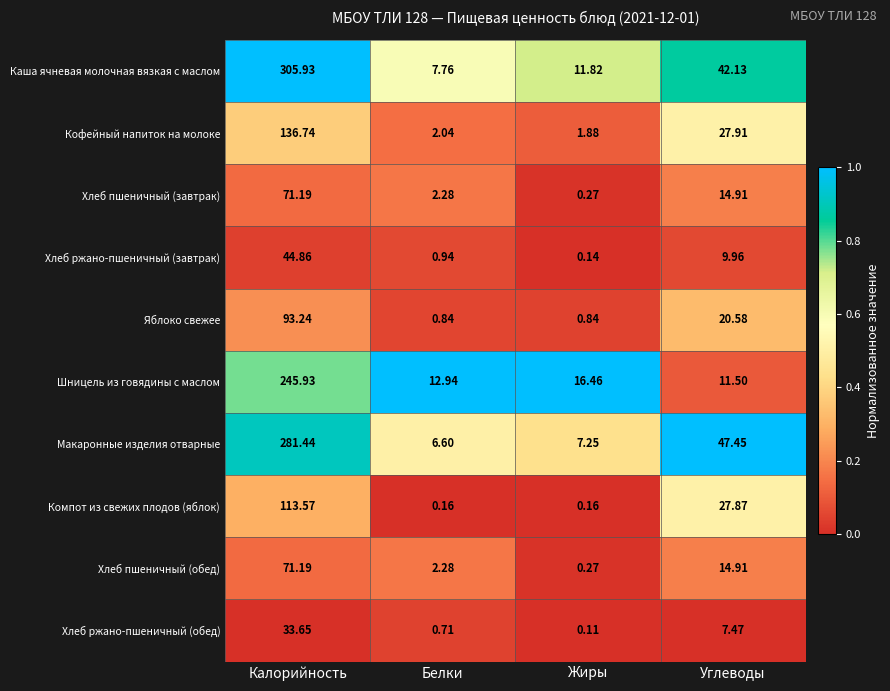

Rank the categories by Хлеб ржано-пшеничный (обед) value from highest to lowest.

Калорийность, Углеводы, Белки, Жиры